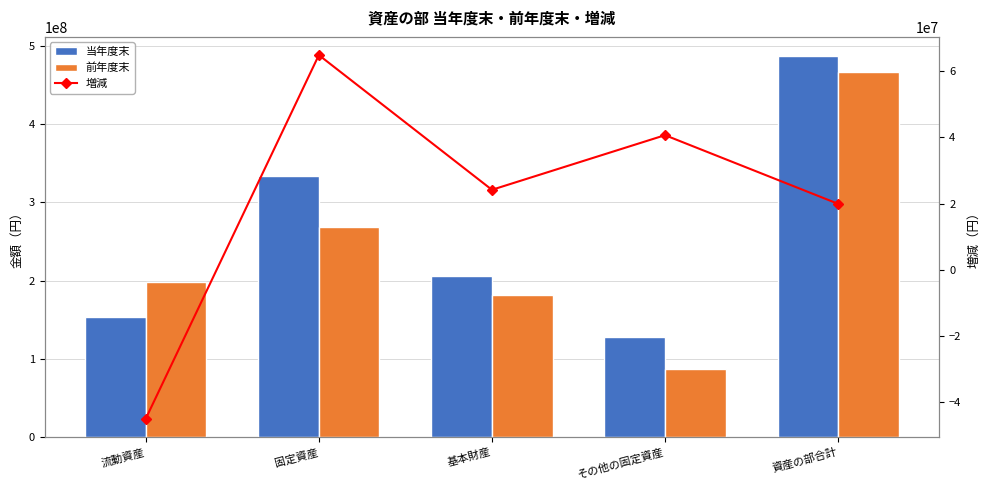

At which category is the sum across all series the highest?

資産の部合計